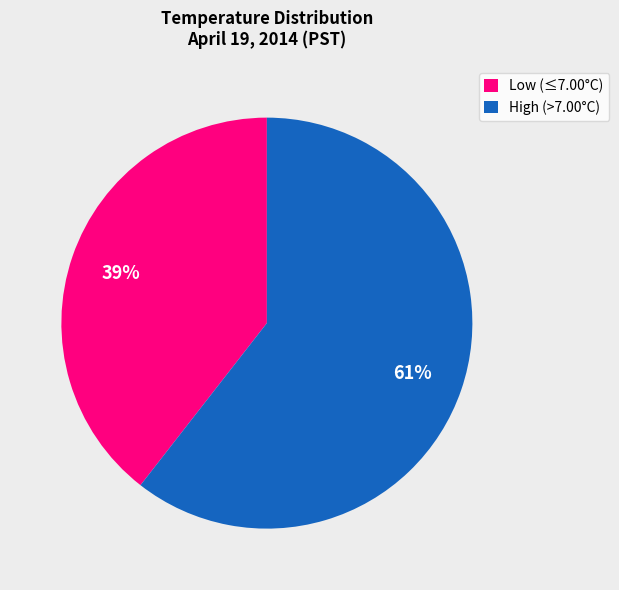

How many segments does this pie chart have?

2